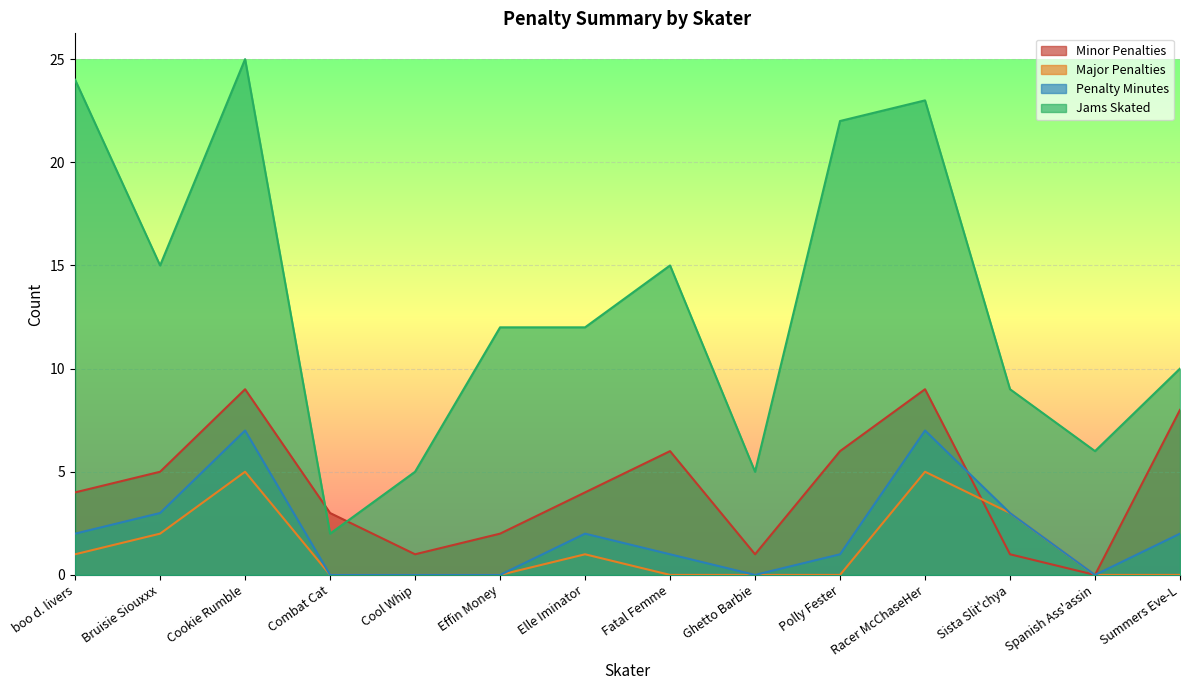

Which category has the highest value across all series?

Cookie Rumble